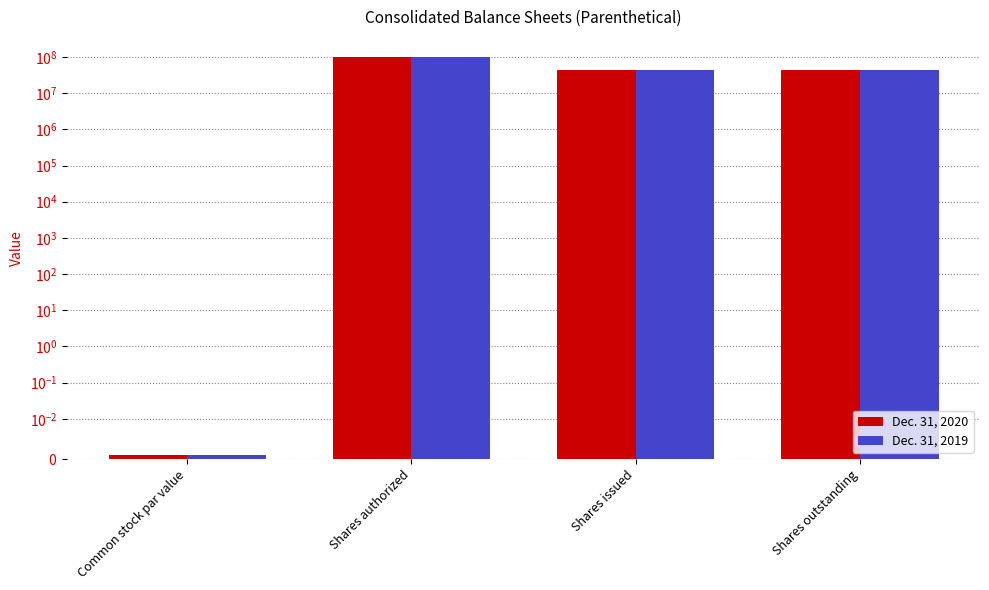

Between Shares outstanding and Shares authorized, which is larger?

Shares authorized